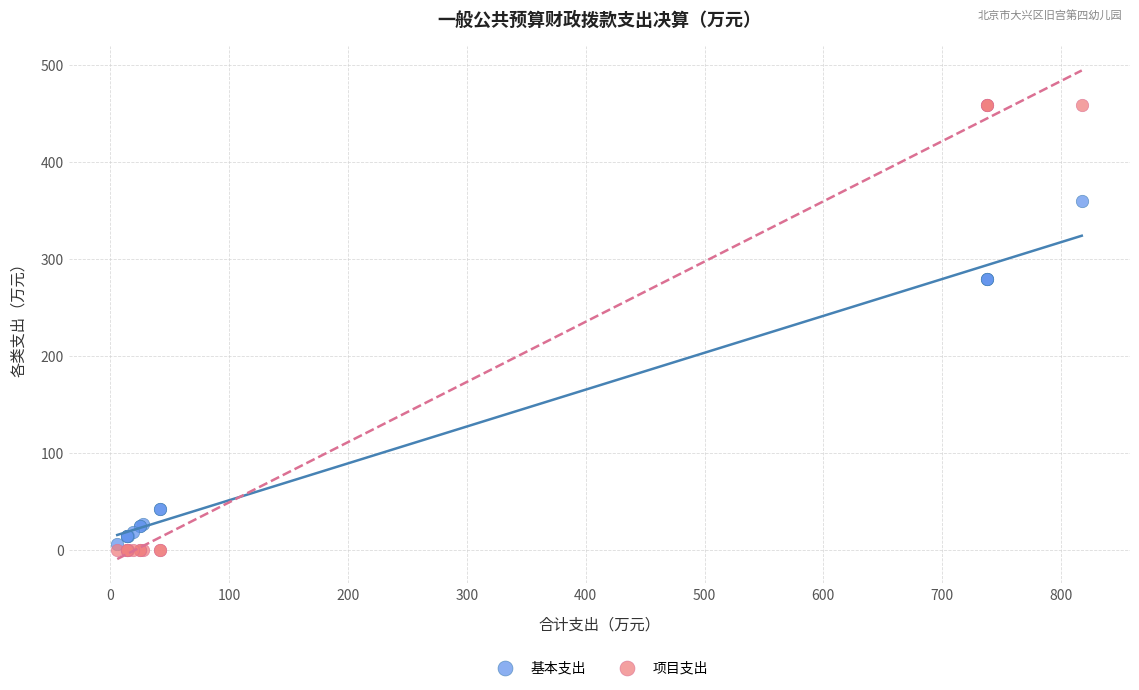

Which series contains the highest Y value?

项目支出